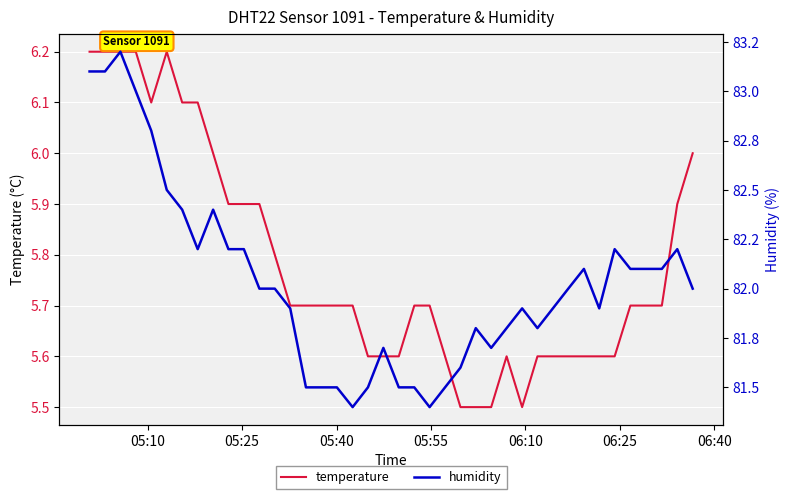

What is the maximum value for temperature?

6.2